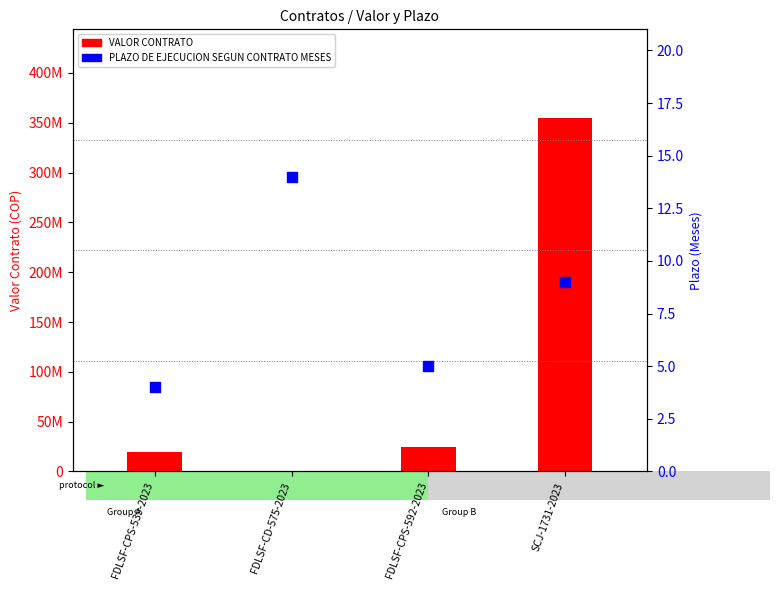

Which series reaches the minimum Y coordinate?

VALOR CONTRATO